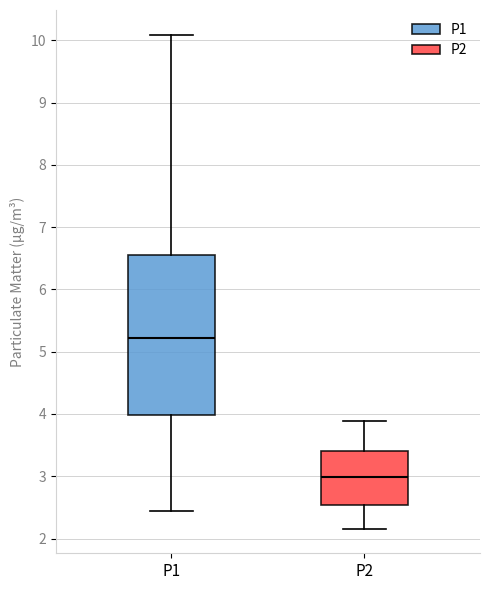

Reading left to right, read every box against the y-axis: the position of its median line, the range the box covers, and the ends of its whiskers. The values are not printed on the chart, so give them approximately, as read against the axis.

P1: median 5.2, box 4.0 to 6.5, whiskers 2.5 to 10.1
P2: median 3.0, box 2.5 to 3.4, whiskers 2.2 to 3.9